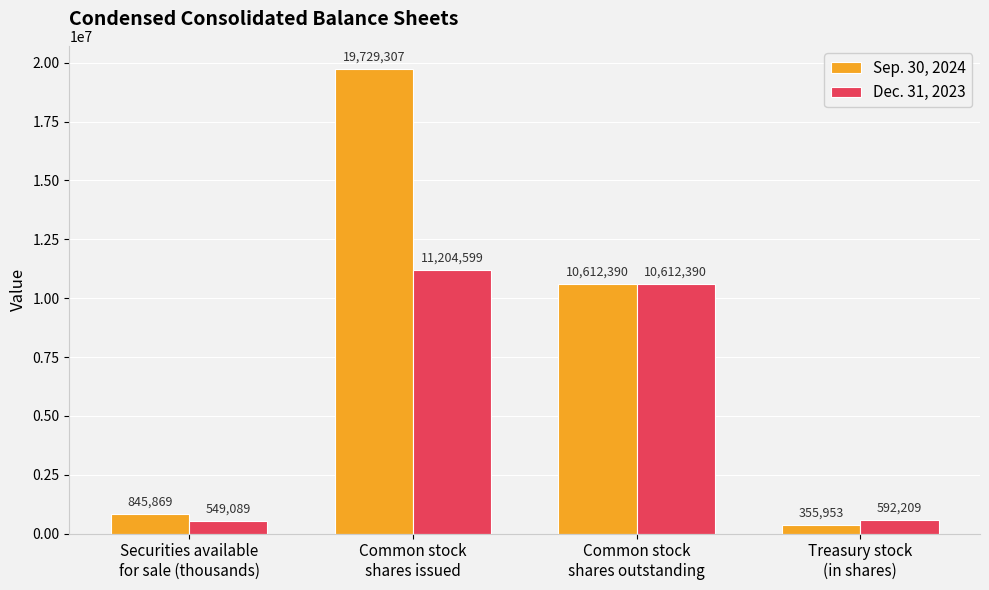

How many values in the Dec. 31, 2023 series are below 10612390?

2